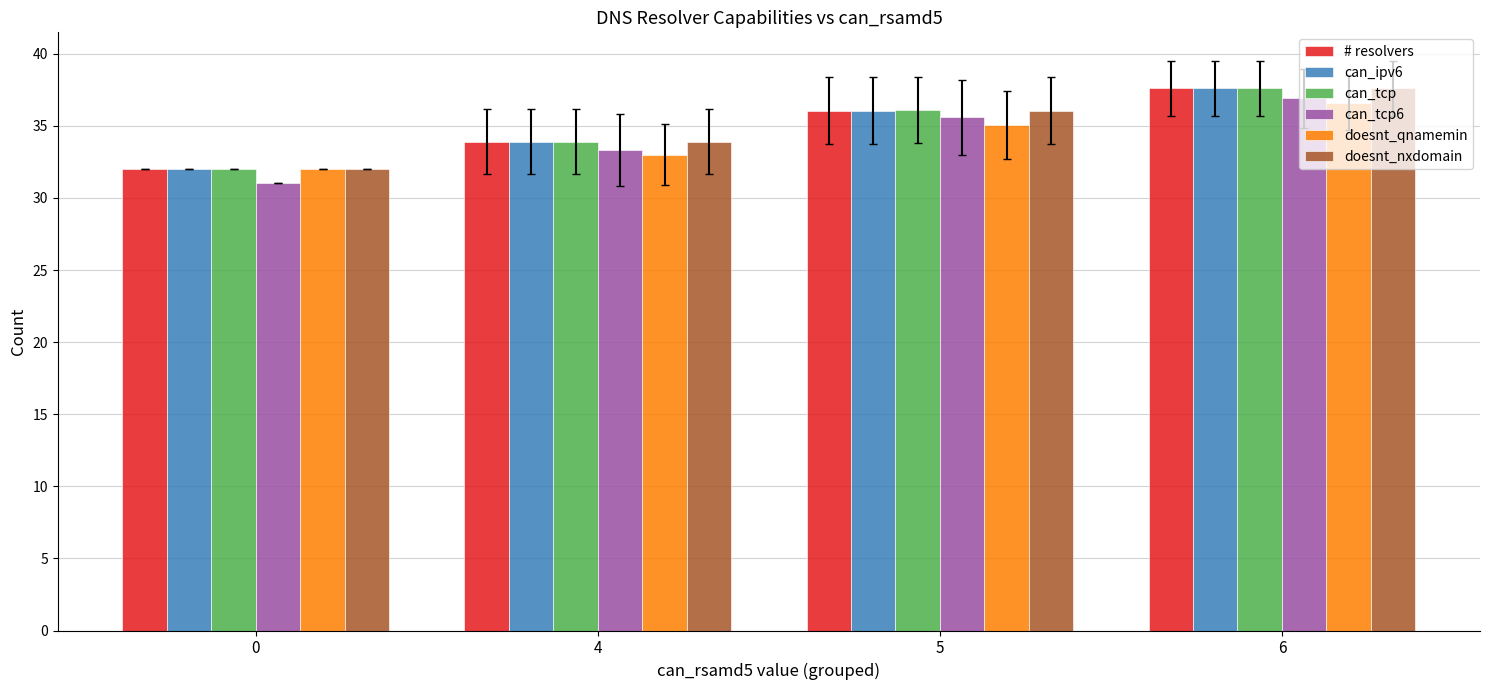

The value of doesnt_nxdomain at 5 is 36.1. True or false?

True